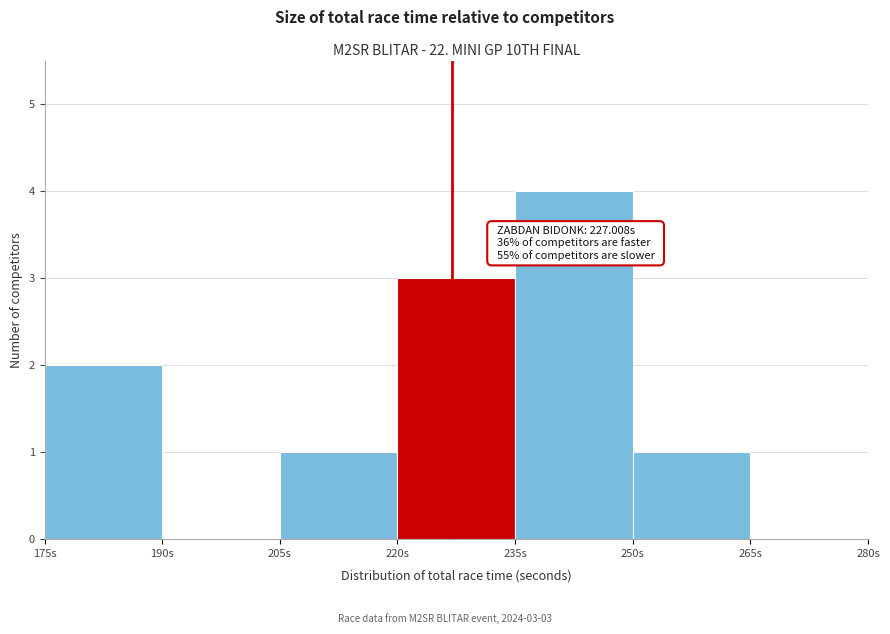

Which range on the x-axis has the tallest bar?

235 to 250